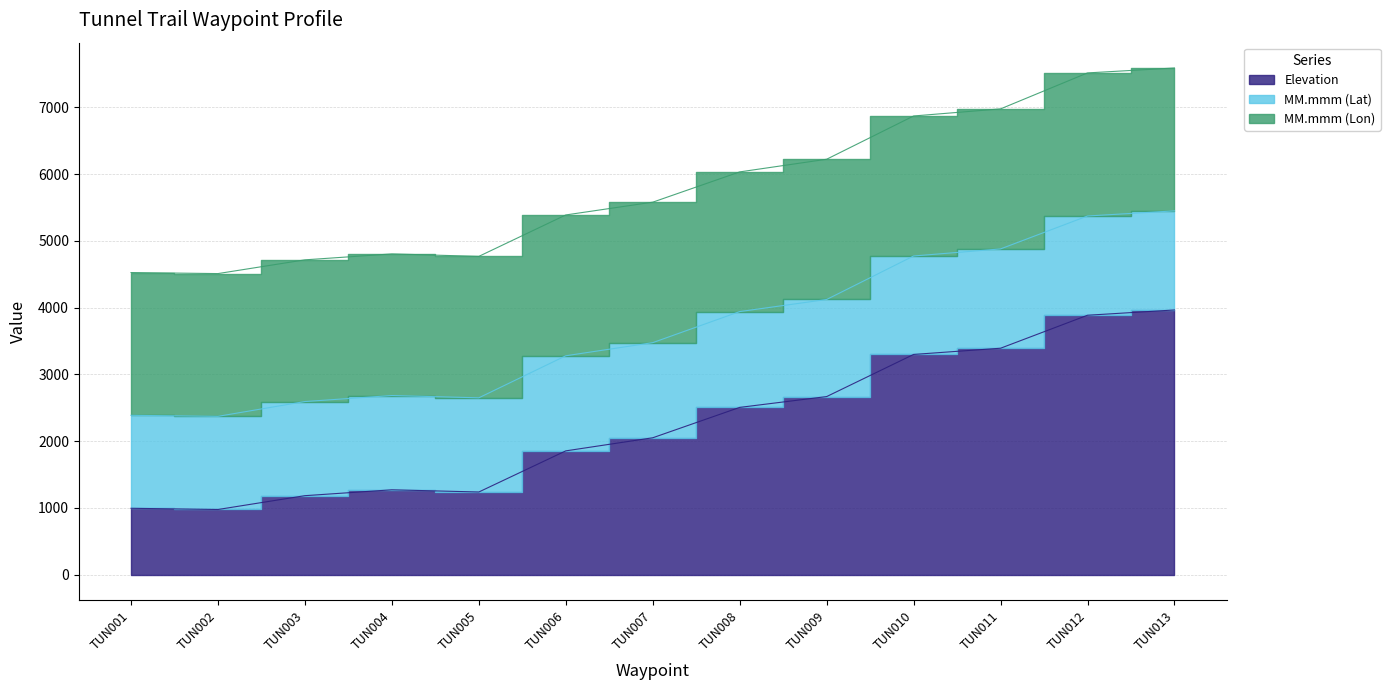

What is the sum of all Elevation values?

29276.0